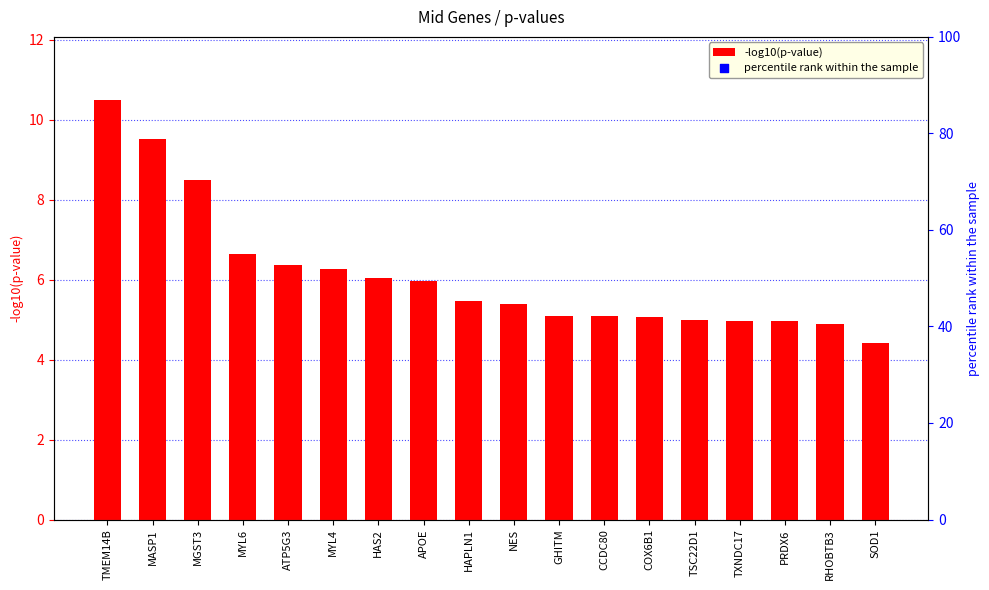

What is the ratio of the value at COX6B1 to the value at APOE?

0.8